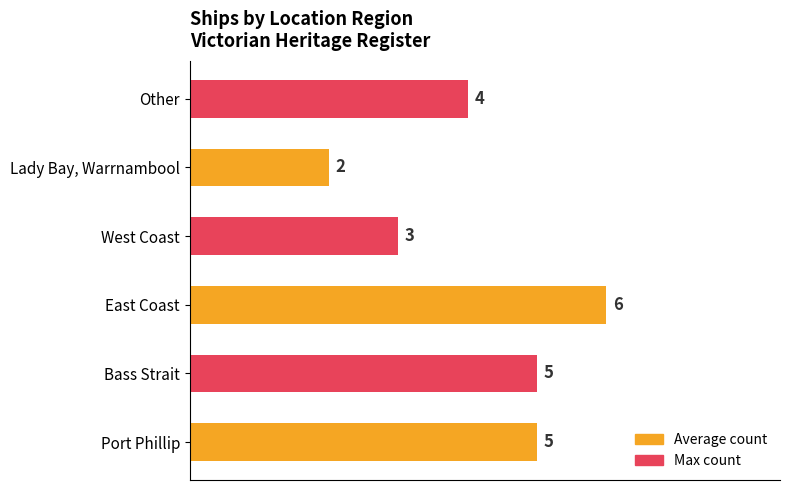

At how many categories does at least one series exceed 5?

1